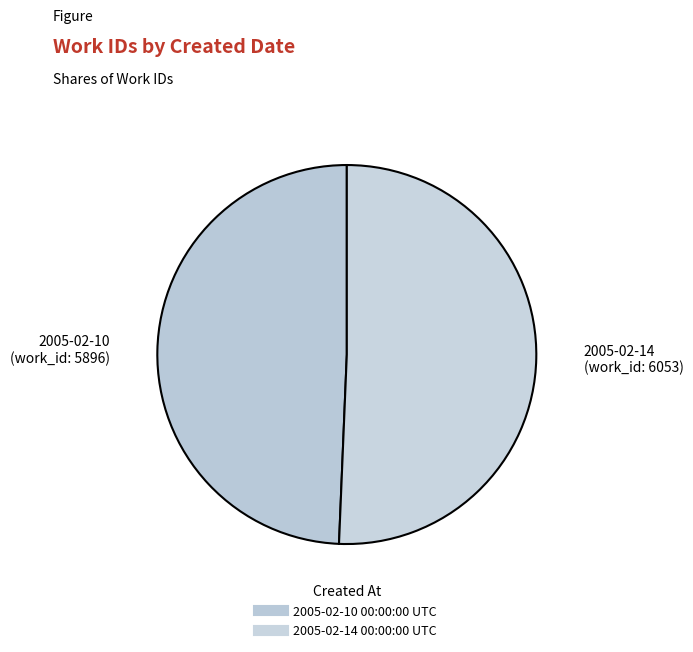

Rank the categories by value from highest to lowest.

2005-02-14 00:00:00 UTC, 2005-02-10 00:00:00 UTC